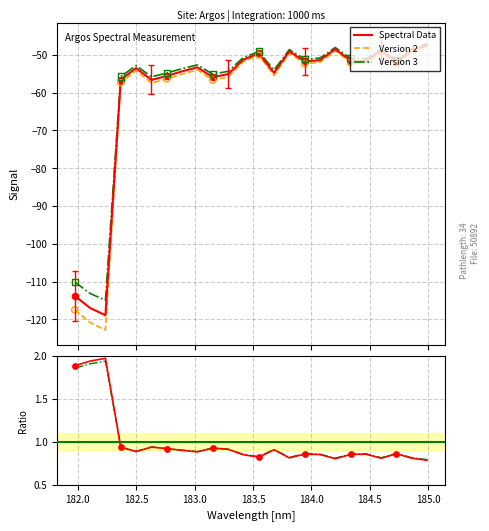

Which series has the largest total across all categories?

Ratio